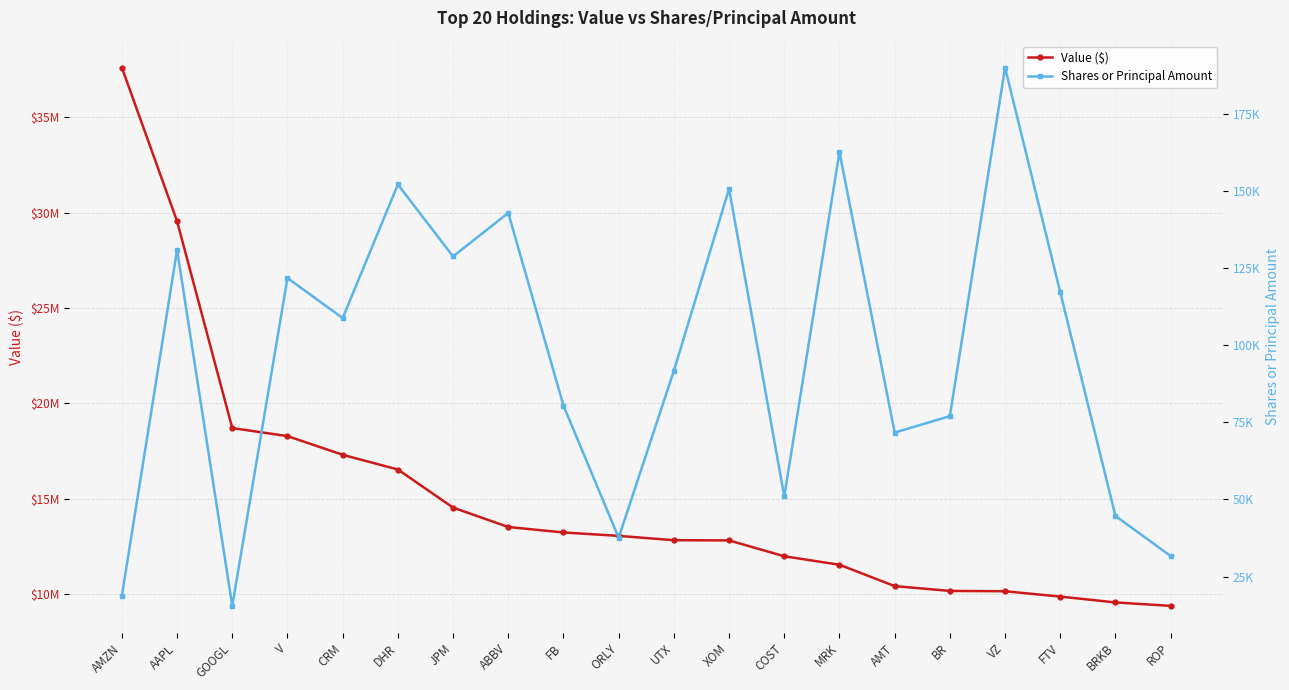

What is the difference between the maximum and second lowest values in the Value ($) series?

28053000